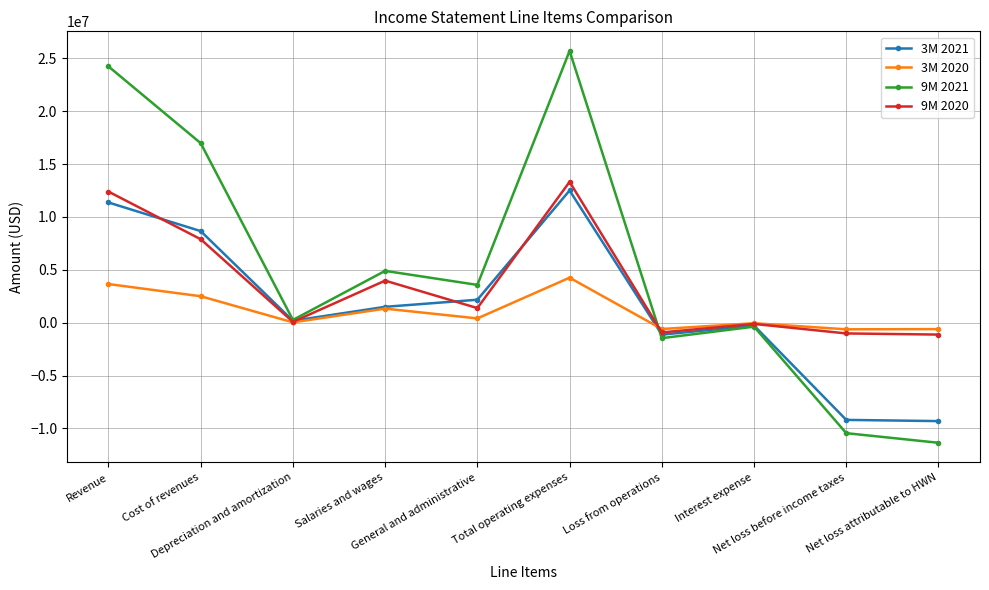

Which series has the widest spread of values?

9M 2021